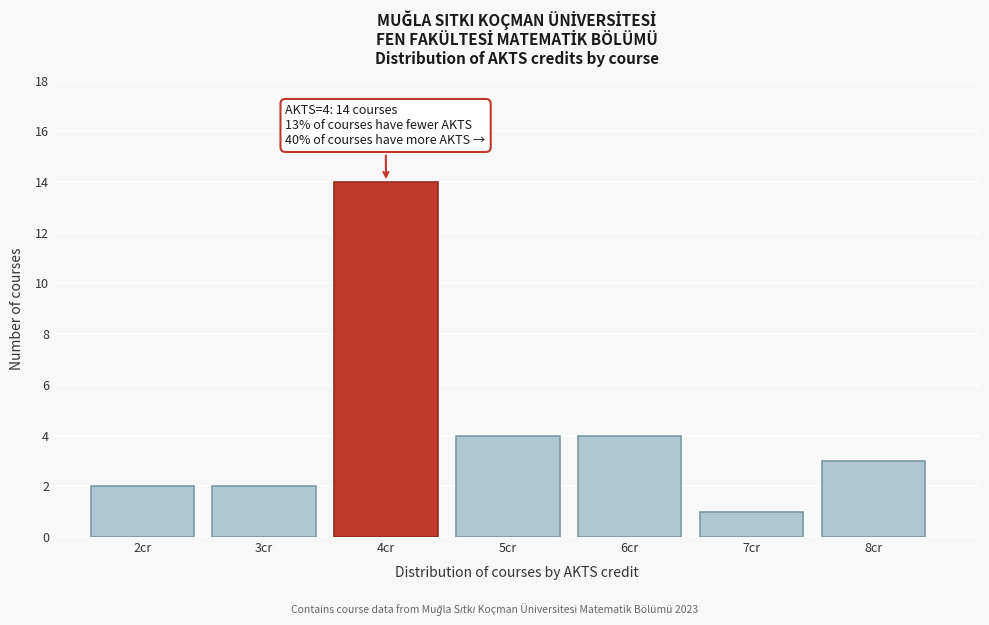

Reading right to left, transcribe all the data shown in this chart.

8cr=3	7cr=1	6cr=4	5cr=4	4cr=14	3cr=2	2cr=2